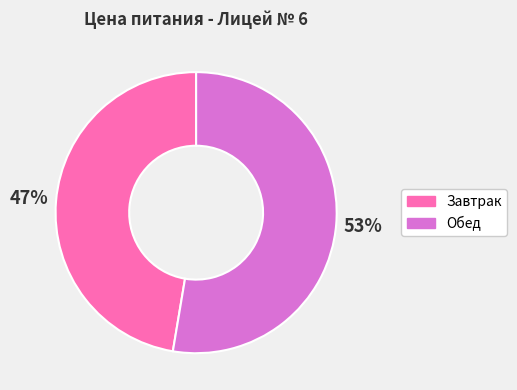

To the nearest percent, what percentage of the pie is Обед?

53%